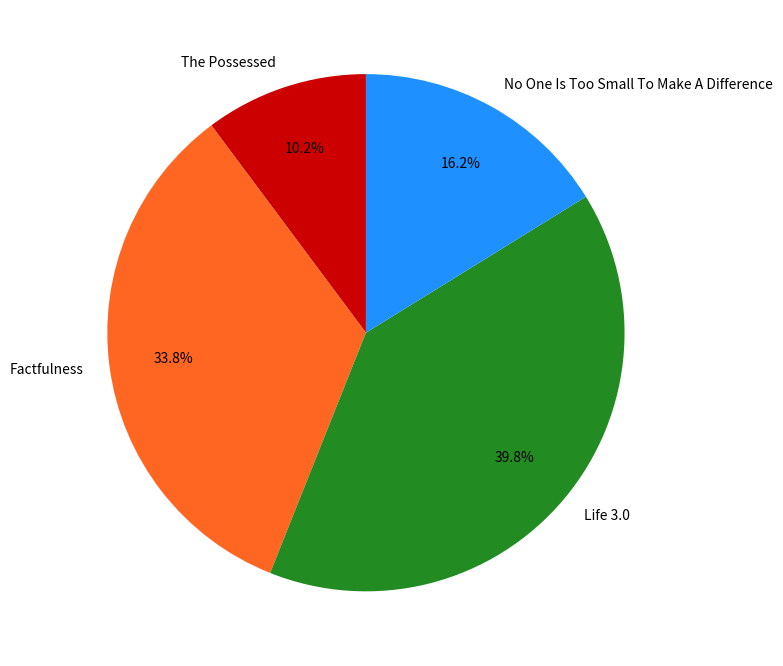

Rank the categories by value from lowest to highest.

The Possessed, No One Is Too Small To Make A Difference, Factfulness, Life 3.0